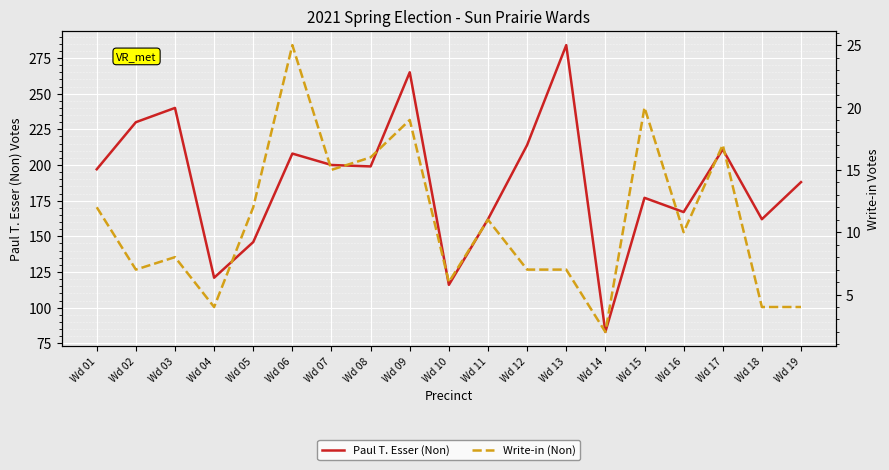

How many interior local peaks does the Paul T. Esser (Non) series have?

6